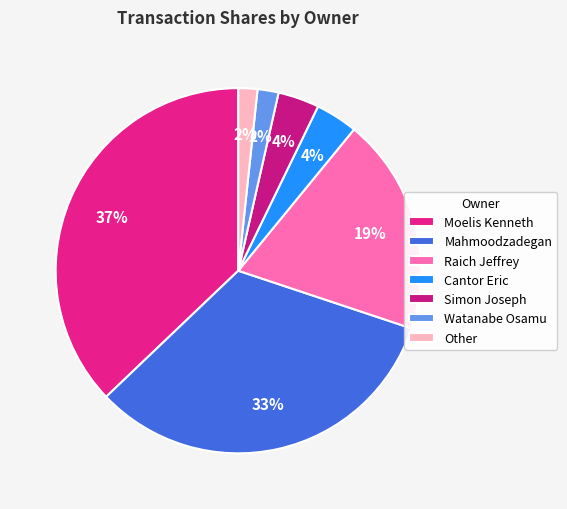

Count the number of slices in the pie.

7